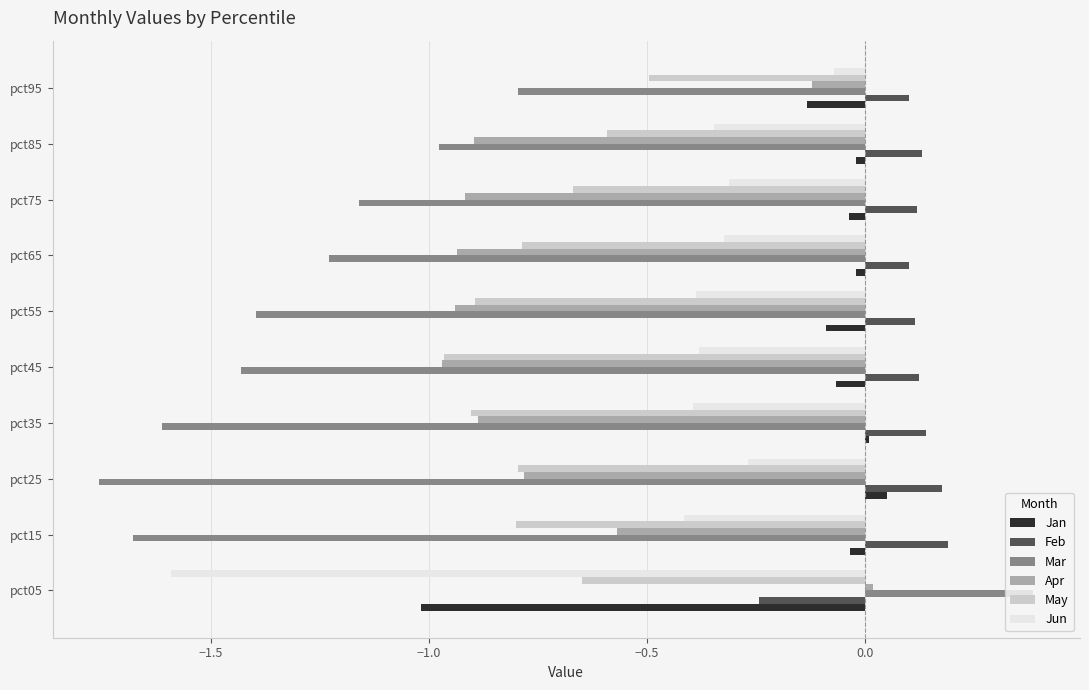

Which category has the highest value across all series?

pct05